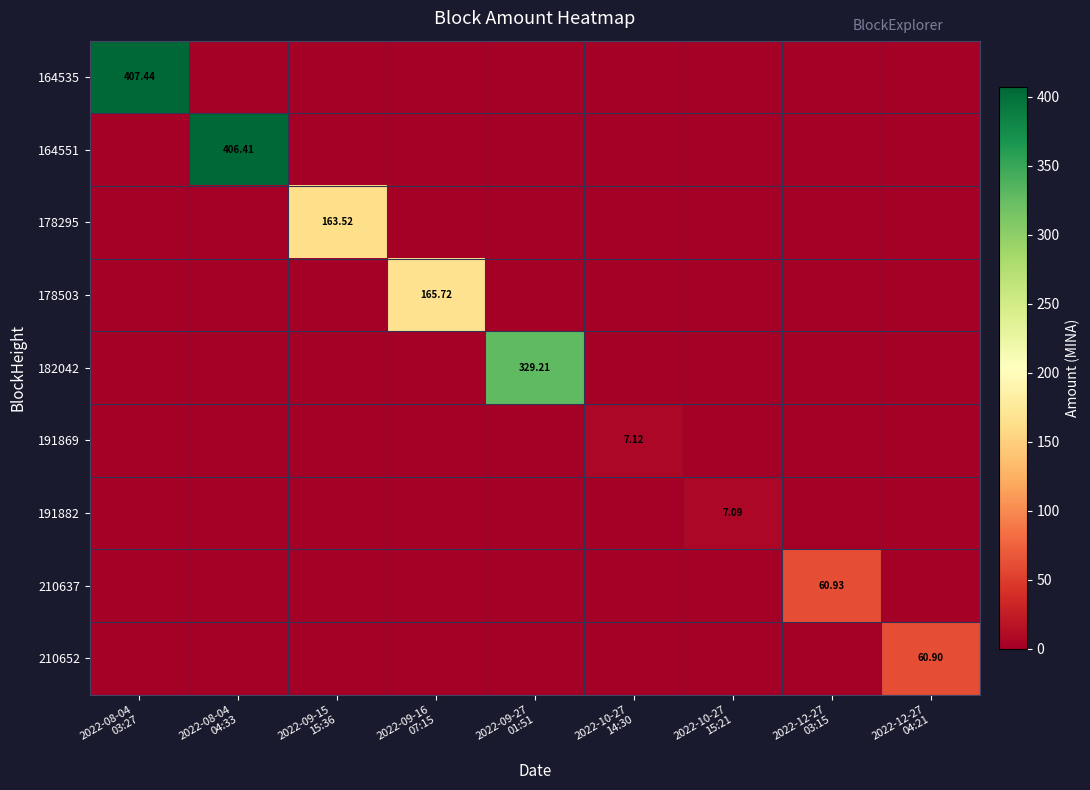

The 210637 series shows 0.0 at 2022-12-27 04:21. True or false?

True